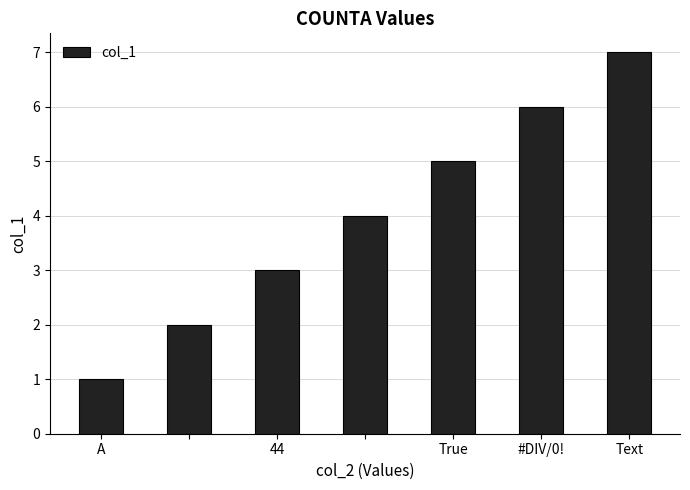

What is the maximum value shown in the chart?

7